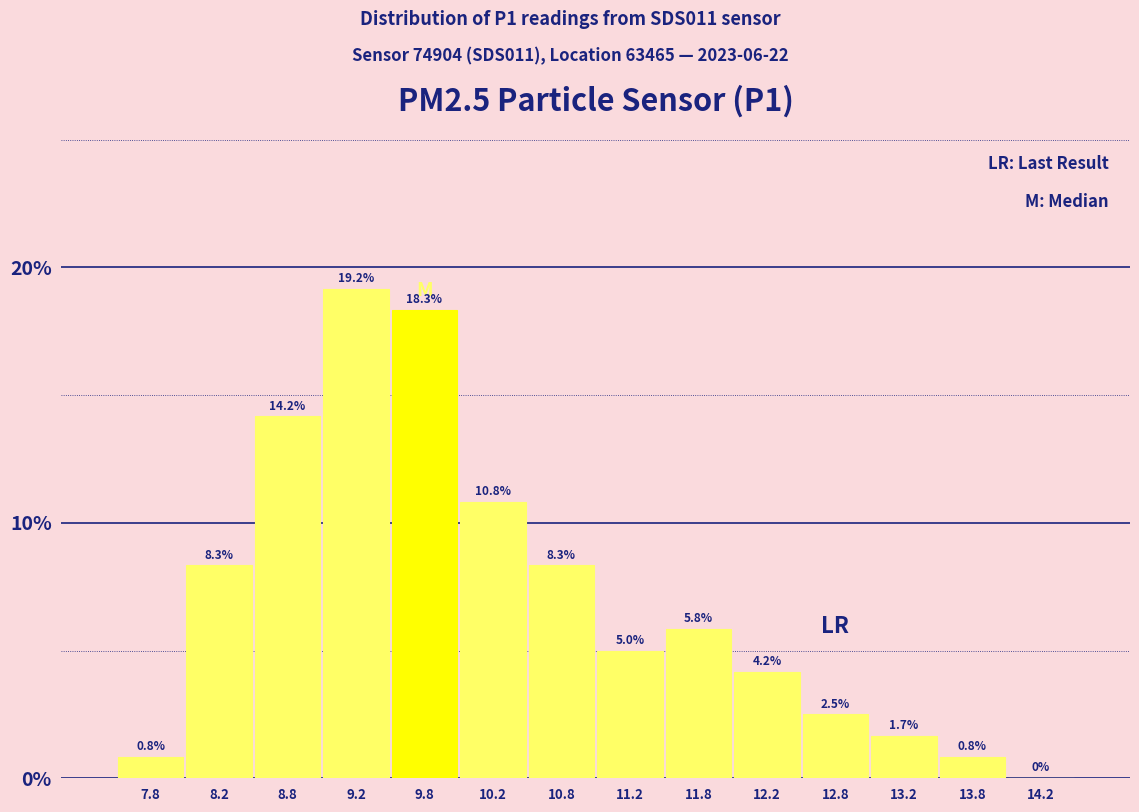

Reading left to right, transcribe this chart: for each bar, give the range it covers on the x-axis and its height.

7.5 to 8.0: 0.8
8.0 to 8.5: 8.3
8.5 to 9.0: 14.2
9.0 to 9.5: 19.2
9.5 to 10.0: 18.3
10.0 to 10.5: 10.8
10.5 to 11.0: 8.3
11.0 to 11.5: 5.0
11.5 to 12.0: 5.8
12.0 to 12.5: 4.2
12.5 to 13.0: 2.5
13.0 to 13.5: 1.7
13.5 to 14.0: 0.8
14.0 to 14.5: 0.0